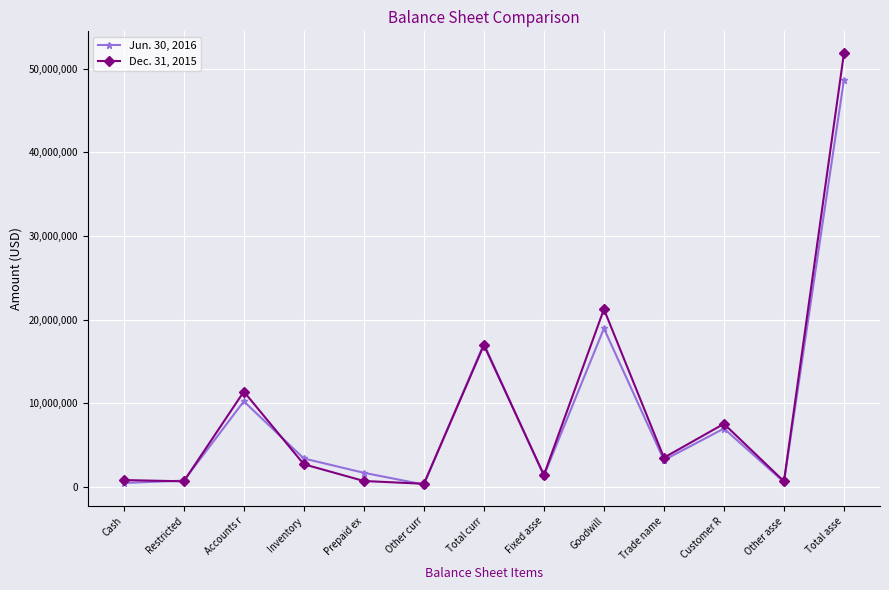

List the series in order of their overall mean, highest first.

Dec. 31, 2015, Jun. 30, 2016